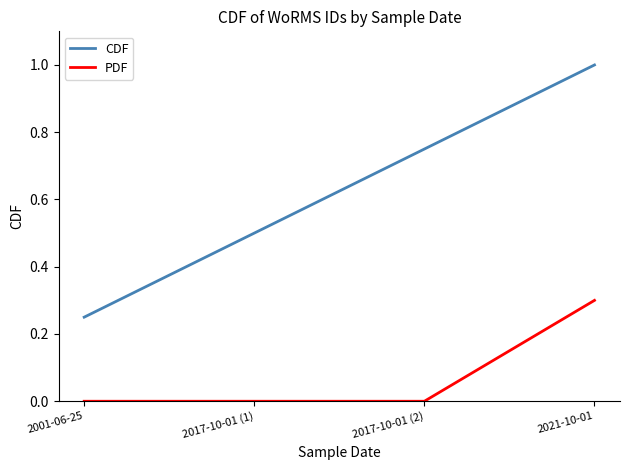

Which series has the largest range (max minus min)?

CDF